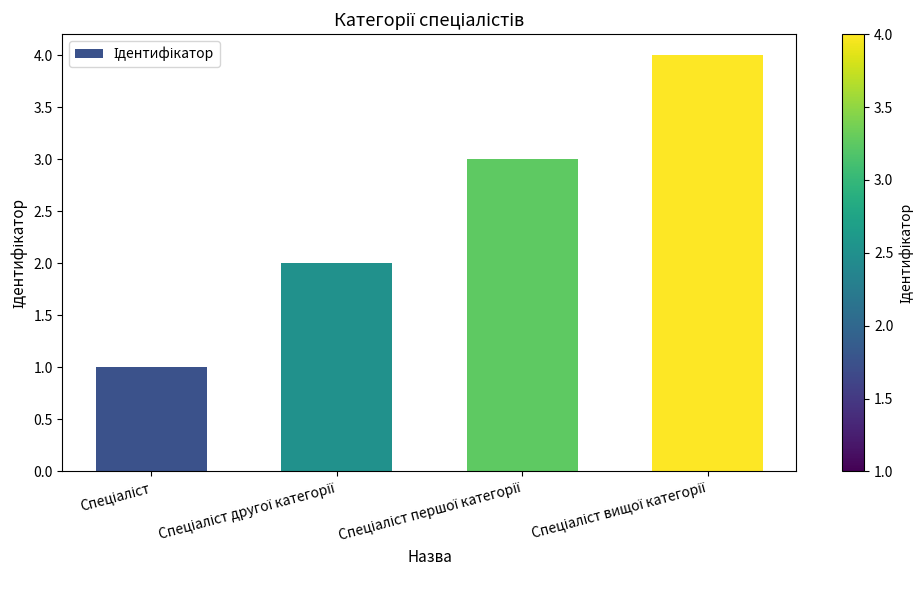

What is the sum of all values?

10